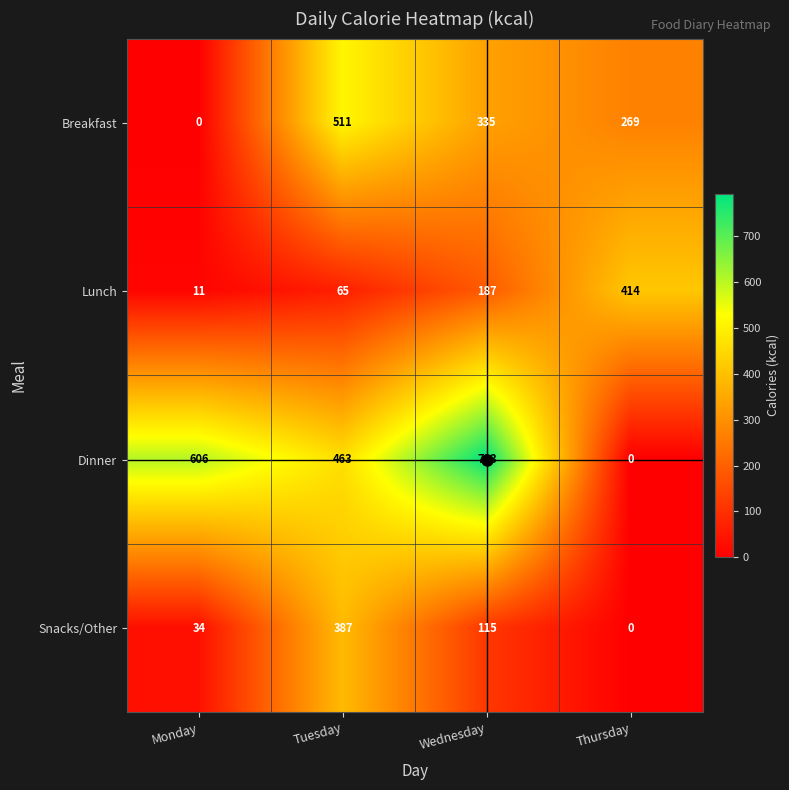

Which category has the highest value across all series?

Wednesday